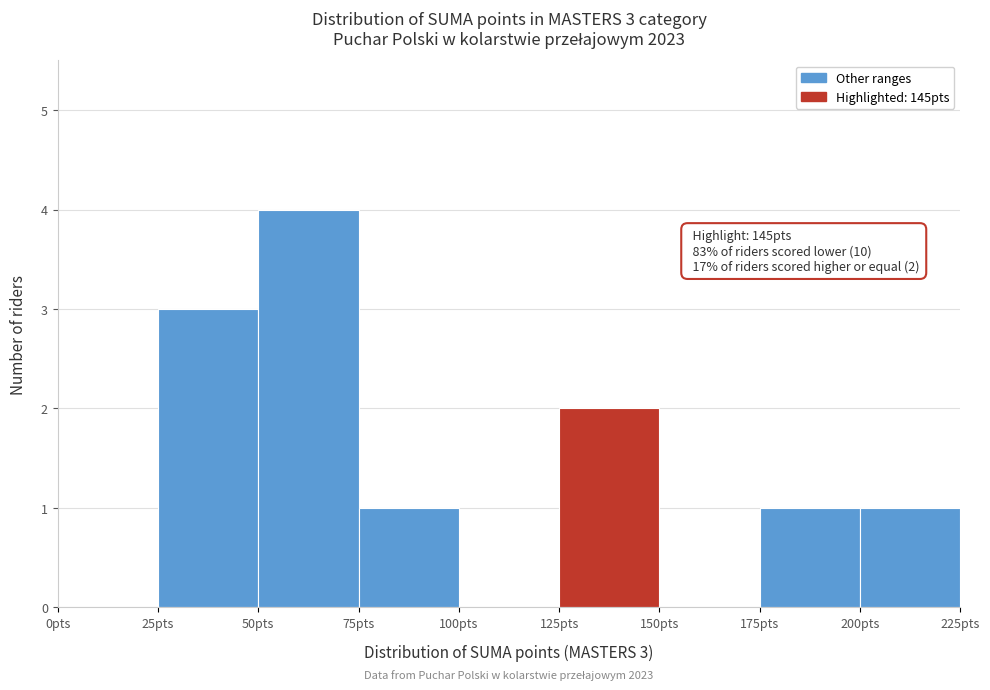

Which range on the x-axis has the tallest bar?

50 to 75